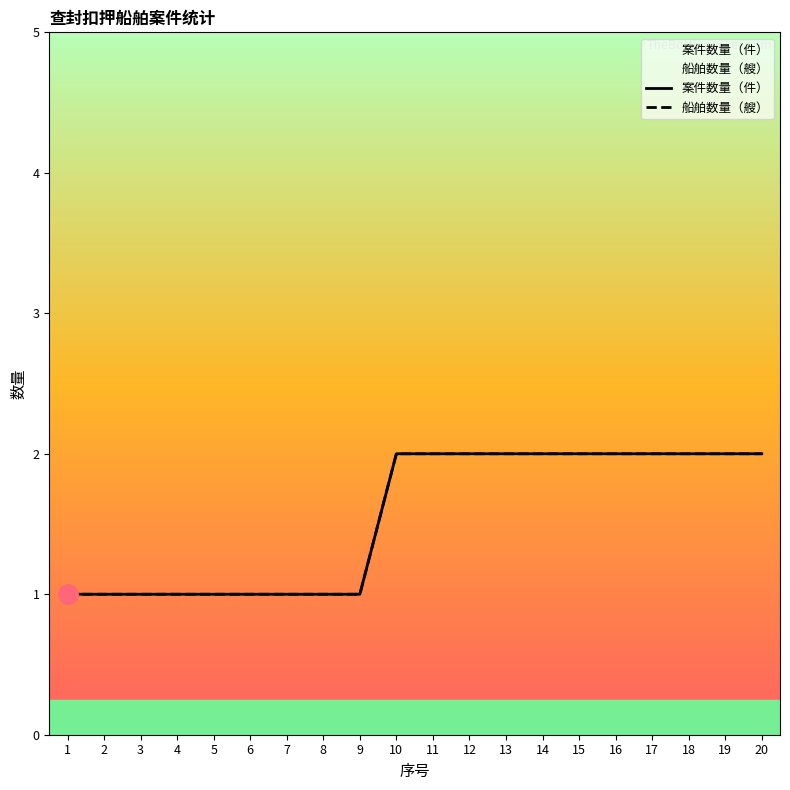

How many data points in 案件数量（件） are less than 2?

9